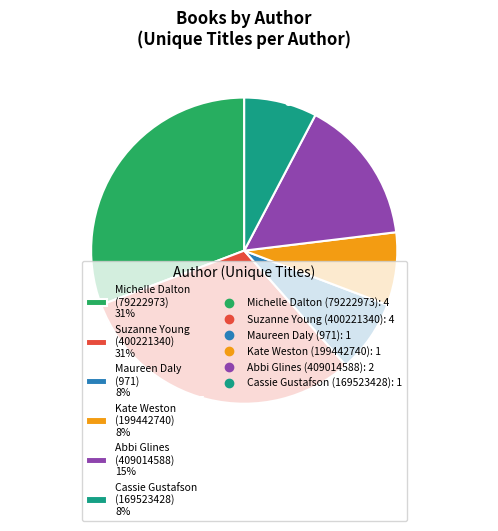

Is it true that Suzanne Young (400221340) 31% is 31% of the pie?

True